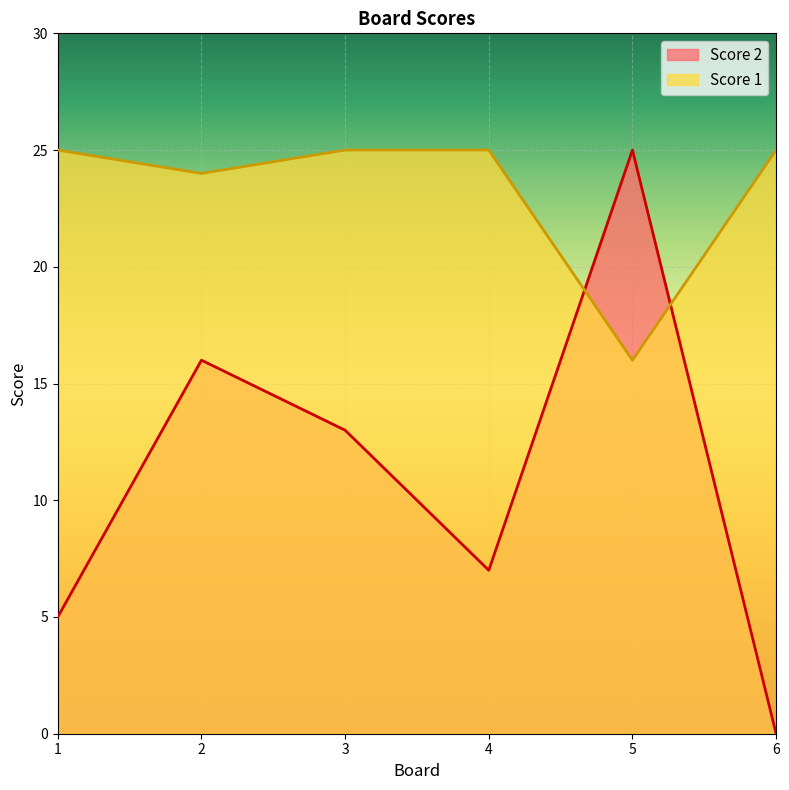

The value of Score 2 at 3 is 13. True or false?

True